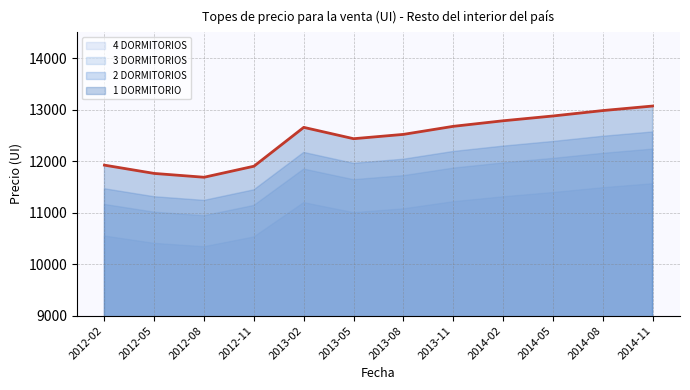

True or false: 3 DORMITORIOS and 4 DORMITORIOS intersect in this chart.

False